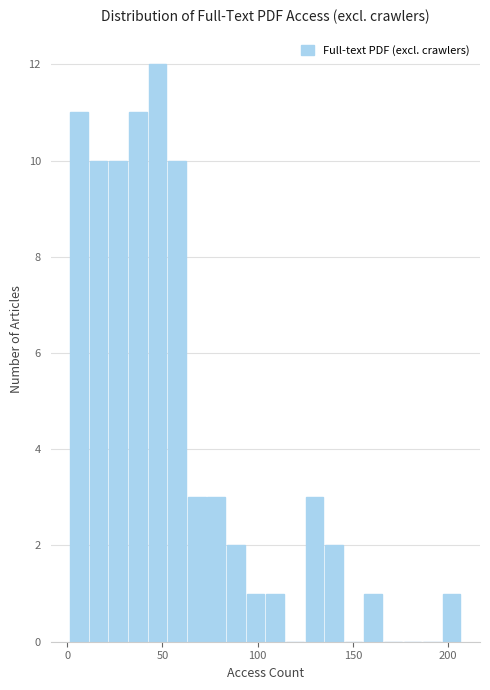

Read against the x-axis, roughly where is the centre of the tallest bar?

45